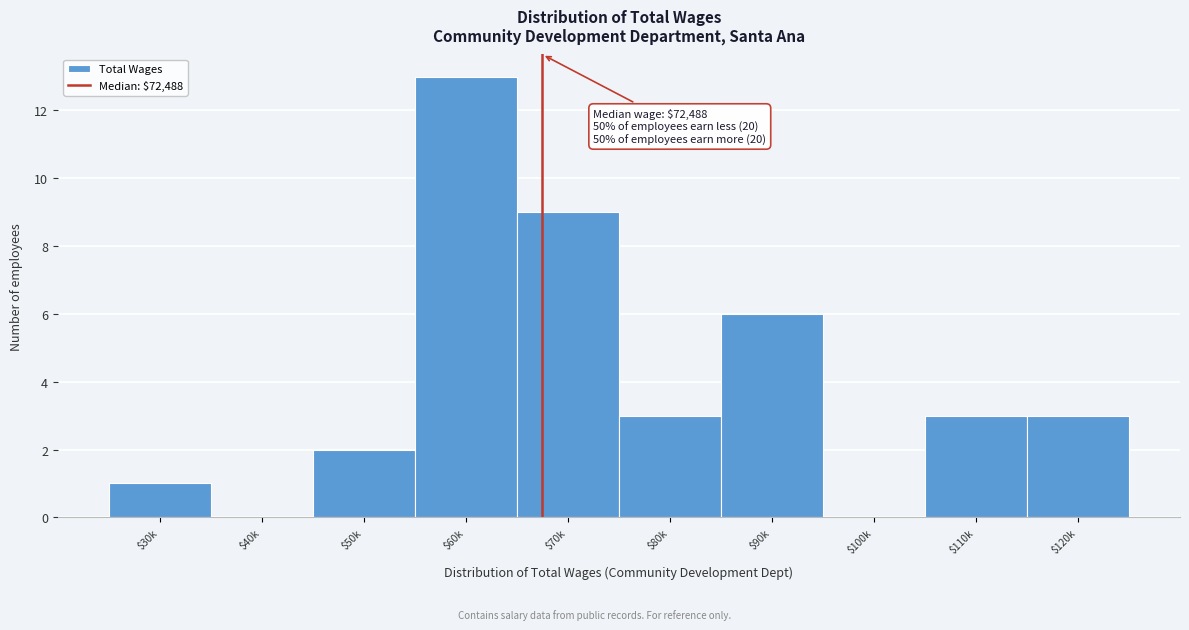

What is the approximate value at $110k, to the nearest 5?

5